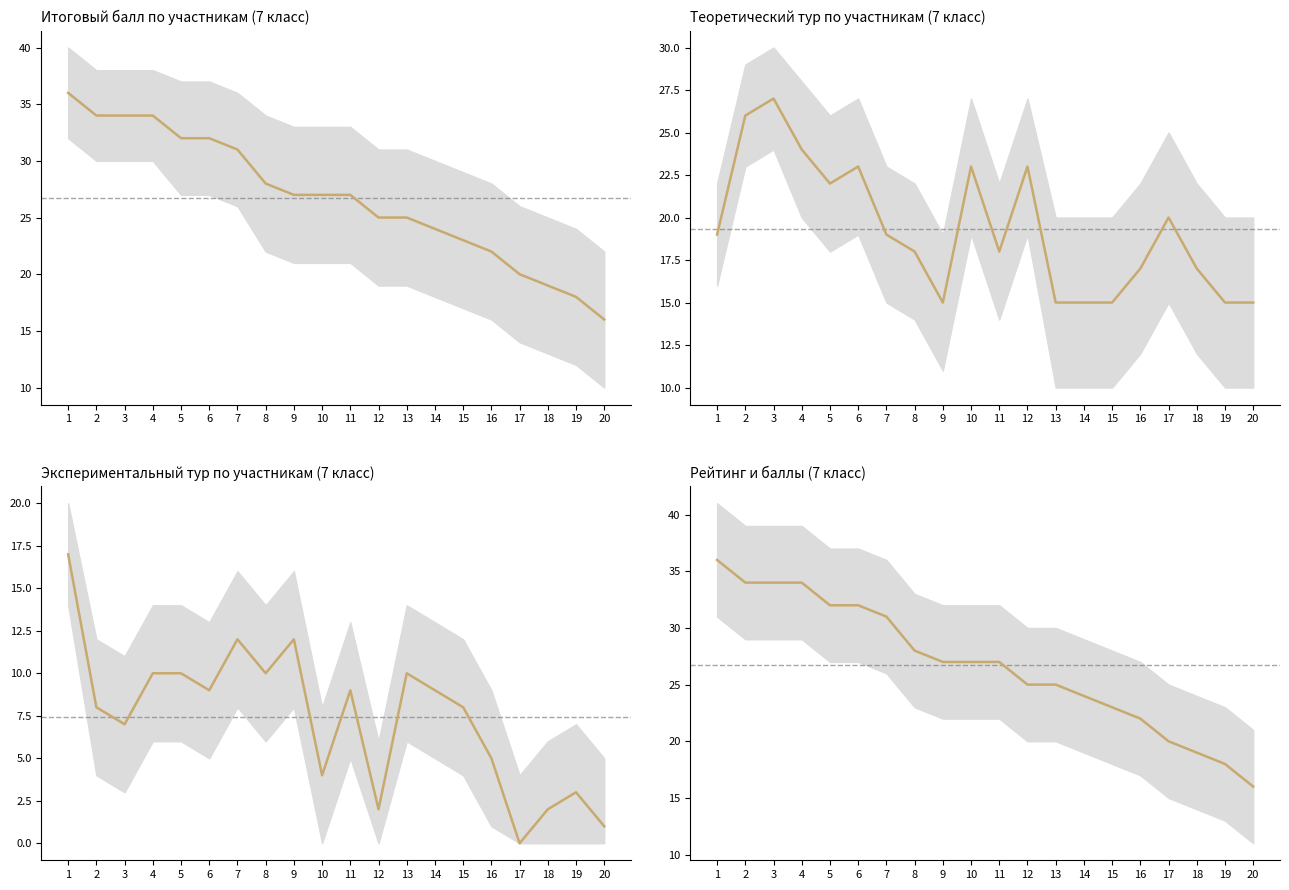

The value of rank at 17 is 20. True or false?

True